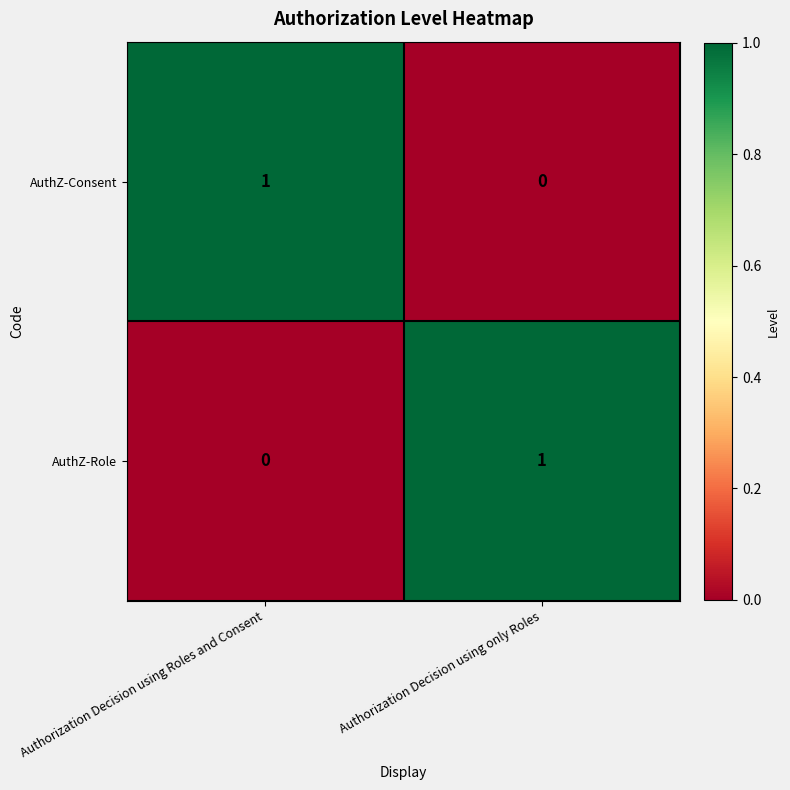

Is it true that AuthZ-Role equals 1 at Authorization Decision using only Roles?

True